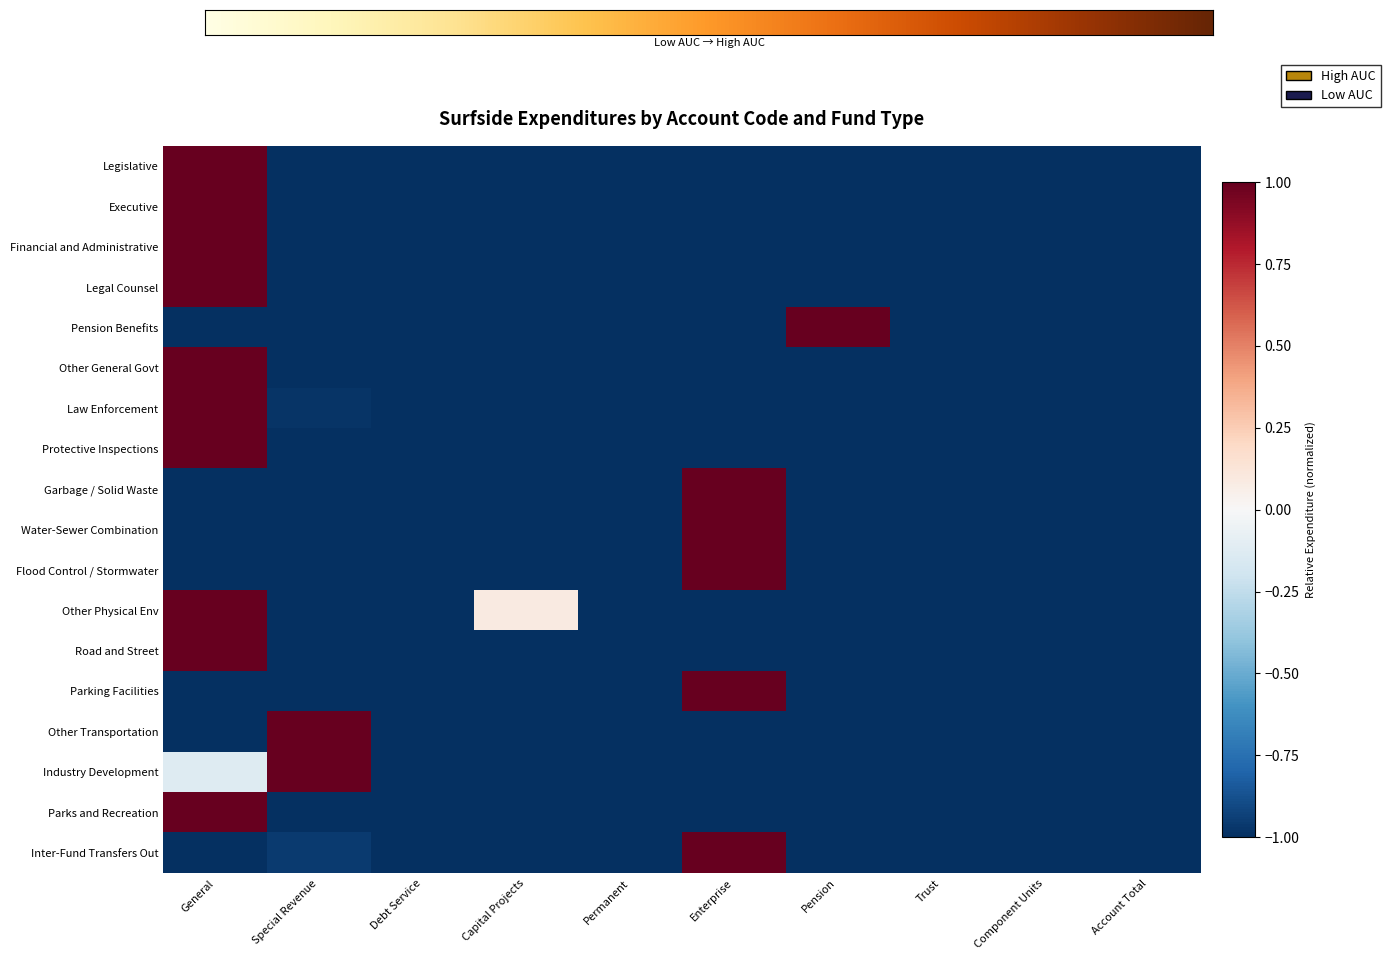

How many Garbage / Solid Waste values are between -1 and 0?

9